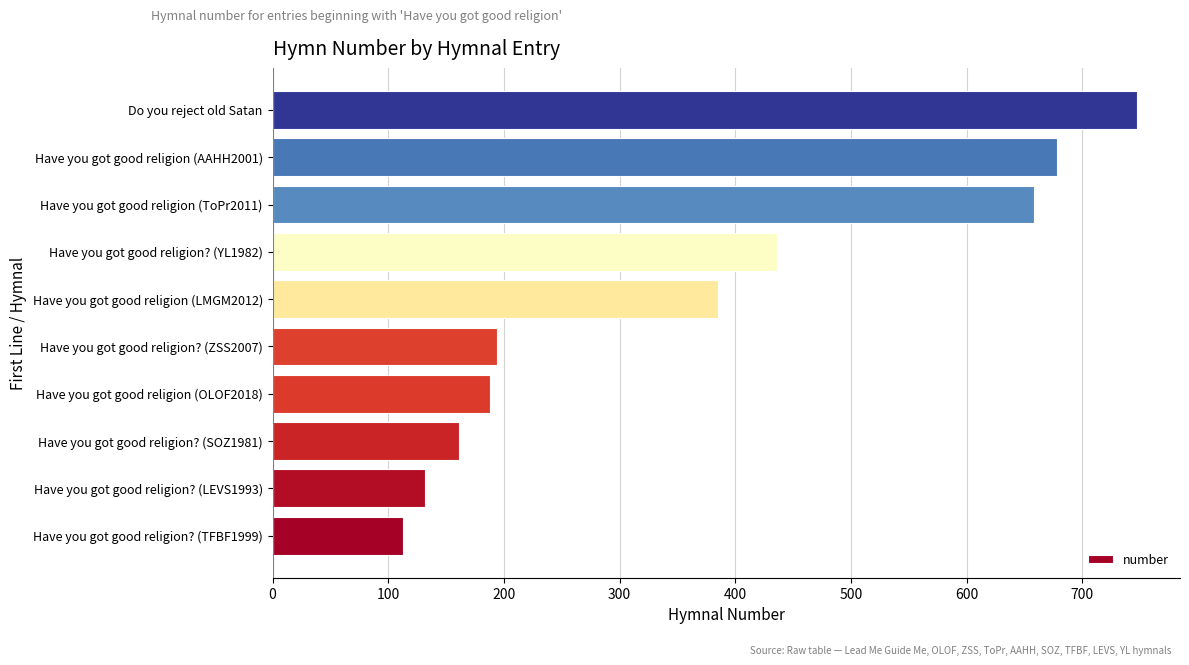

Reading bottom to top, what are all the values shown in this chart?

113	132	161	188	194	385	436	658	678	747